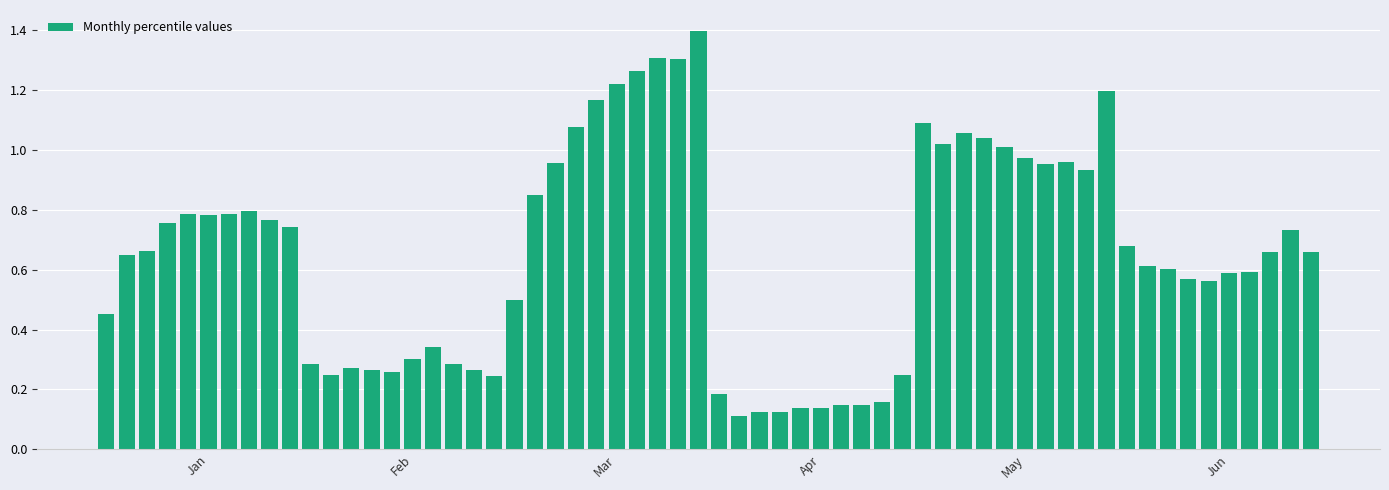

What is the maximum value shown in the chart?

1.4